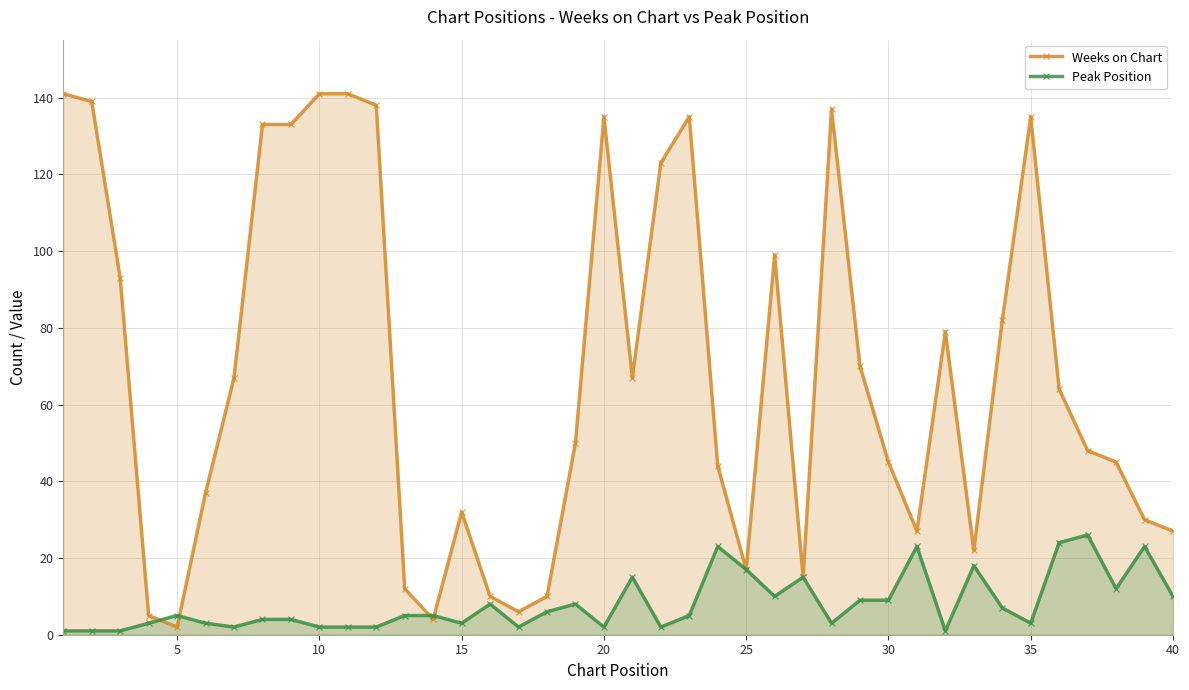

Reading left to right, list all the values displayed in this chart.

Weeks on Chart: 141	139	93	5	2	37	67	133	133	141	141	138	12	4	32	10	6	10	50	135	67	123	135	44	17	99	15	137	70	45	27	79	22	82	135	64	48	45	30	27
Peak Position: 1	1	1	3	5	3	2	4	4	2	2	2	5	5	3	8	2	6	8	2	15	2	5	23	17	10	15	3	9	9	23	1	18	7	3	24	26	12	23	10